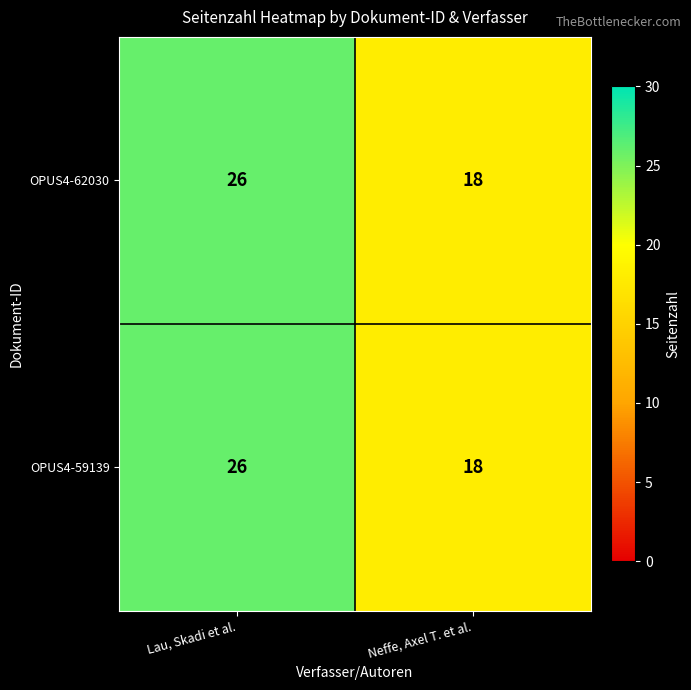

At which category is the sum across all series the highest?

Lau, Skadi et al.